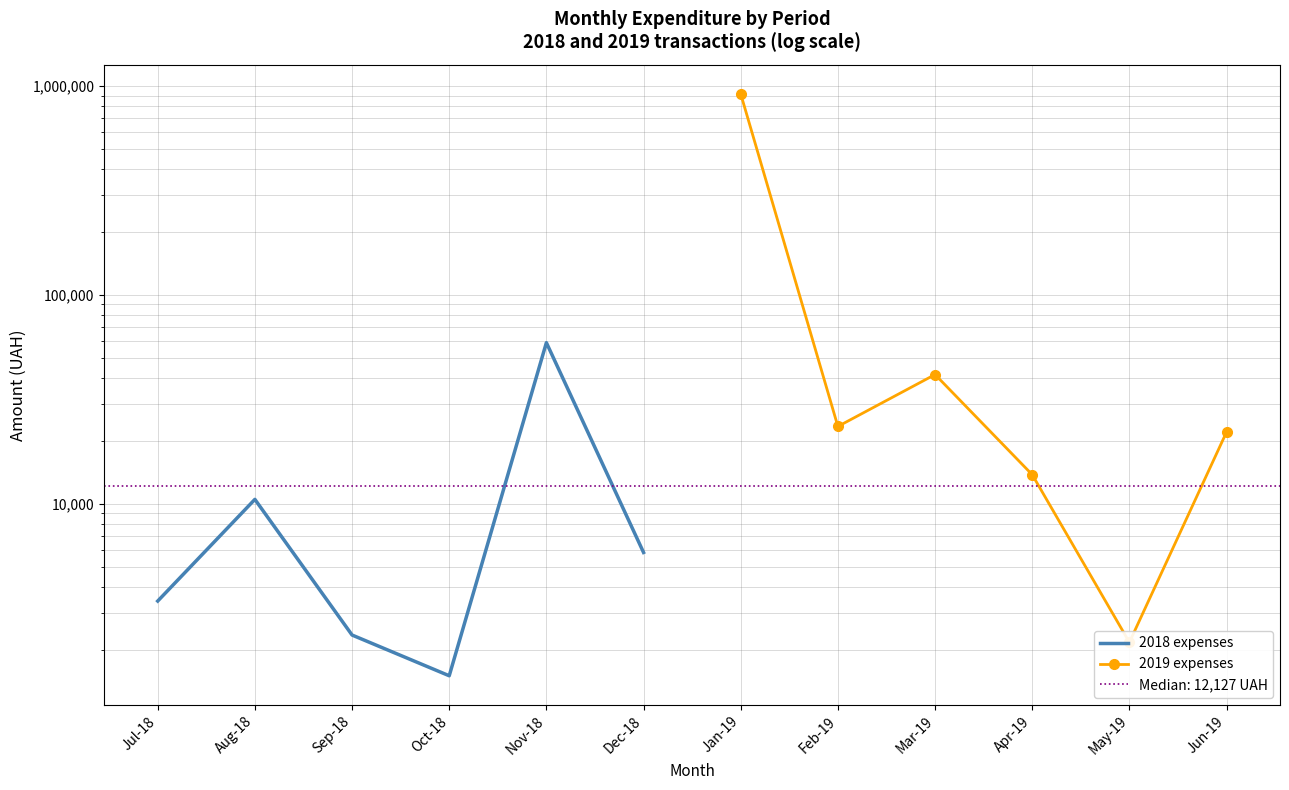

List the series in order of their peak value, highest first.

2019 expenses, 2018 expenses